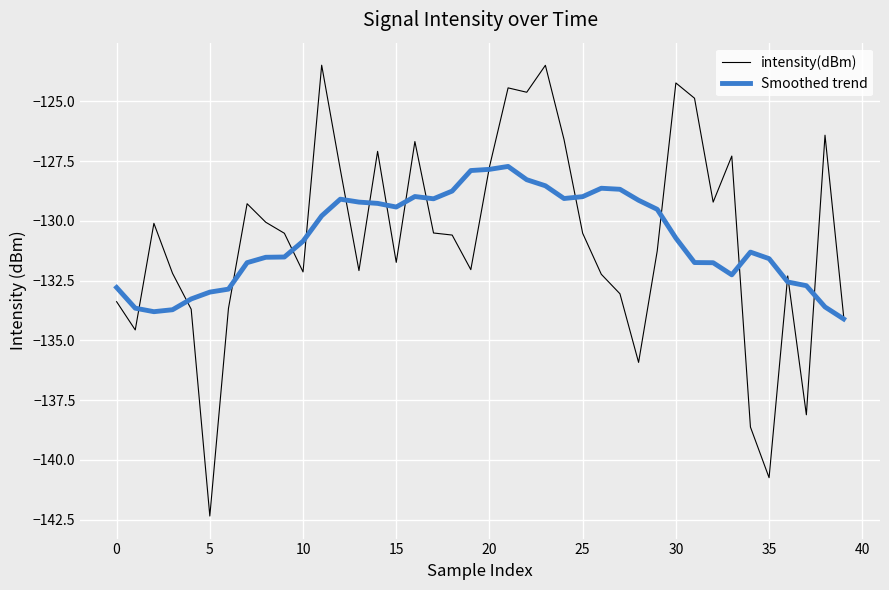

Which series has the largest range (max minus min)?

intensity(dBm)